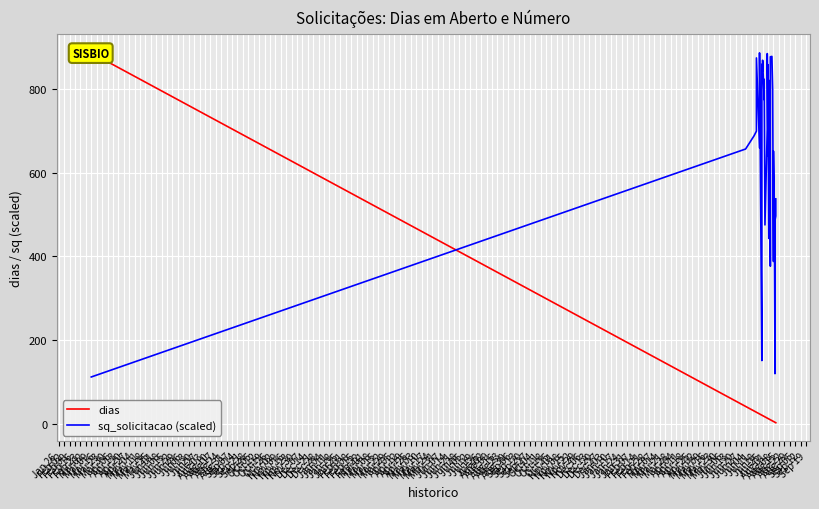

Rank the series by their average value, from highest to lowest.

sq_solicitacao (scaled), dias